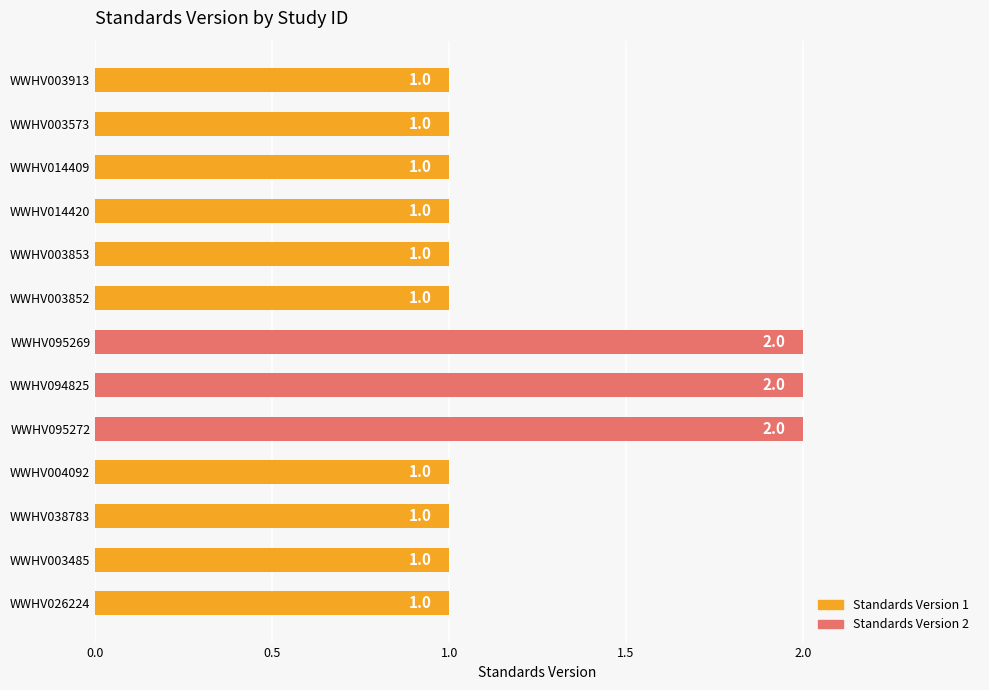

What is the ratio of the value at WWHV014420 to the value at WWHV003913?

1.0